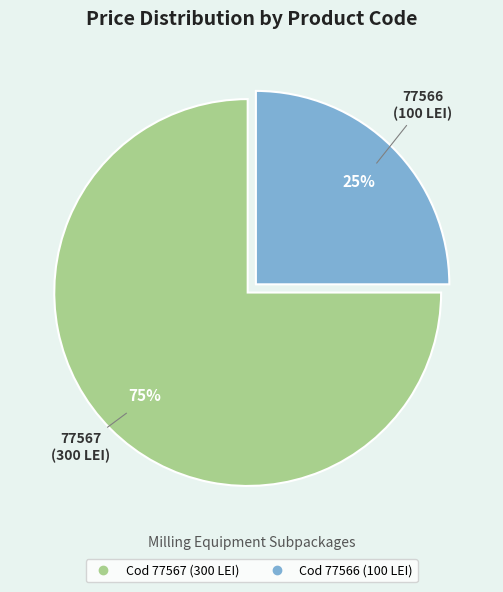

How many segments does this pie chart have?

2